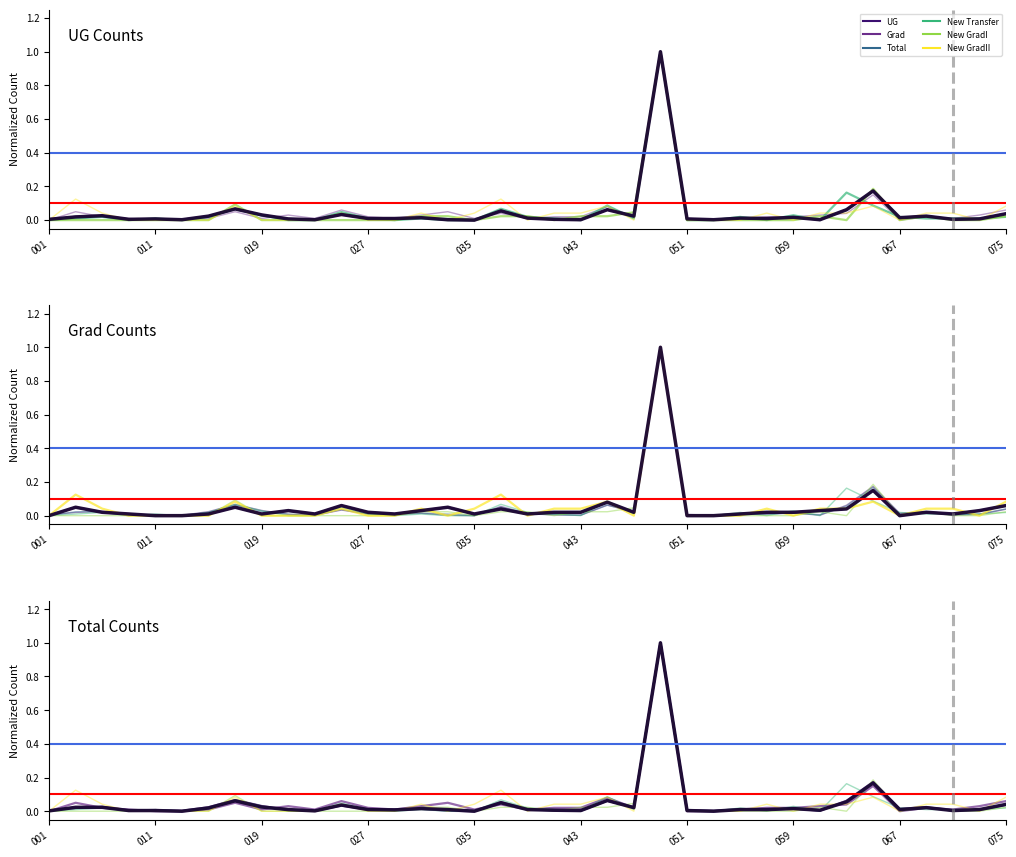

How many positive values does the New GradI series have?

13